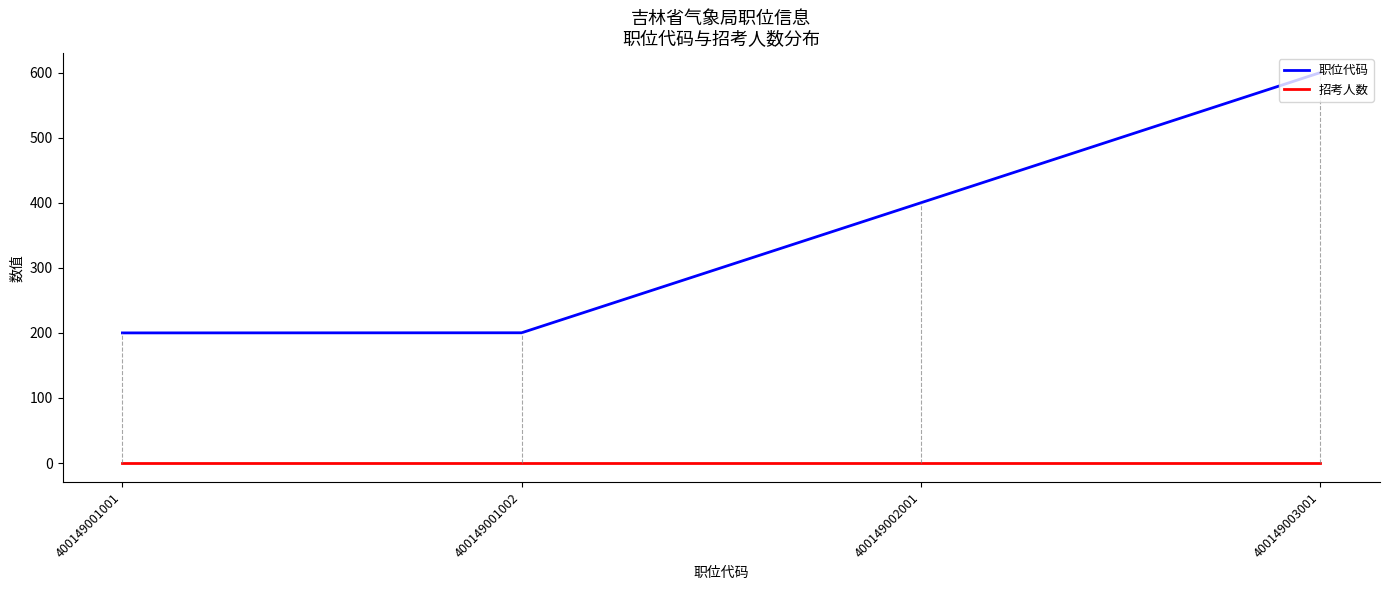

What is the approximate value of 职位代码 at 400149003001?

600.0